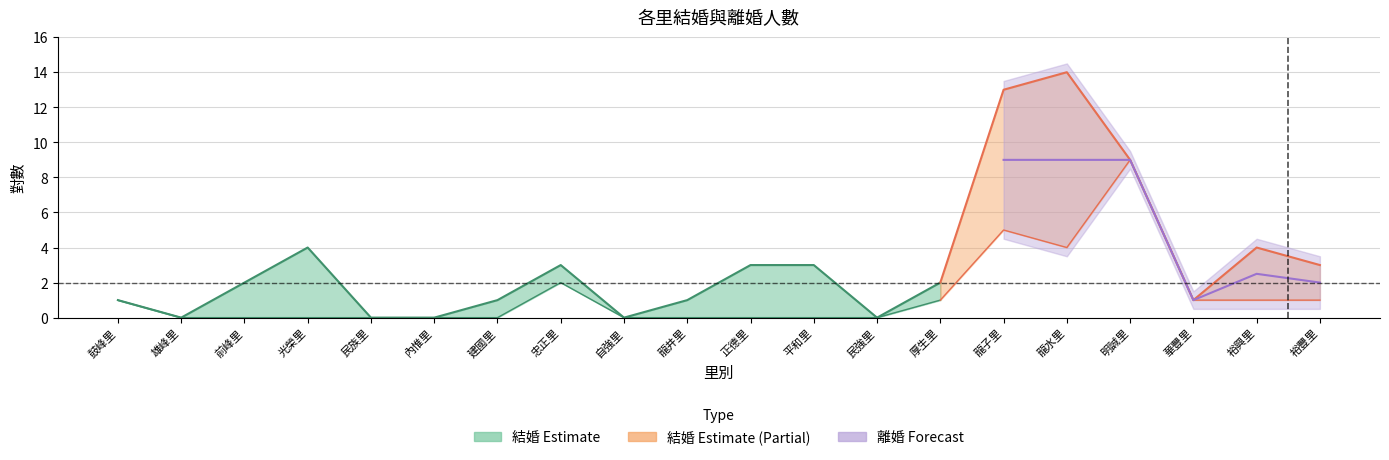

What is the difference between the 結婚 values at 光榮里 and 龍井里?

3